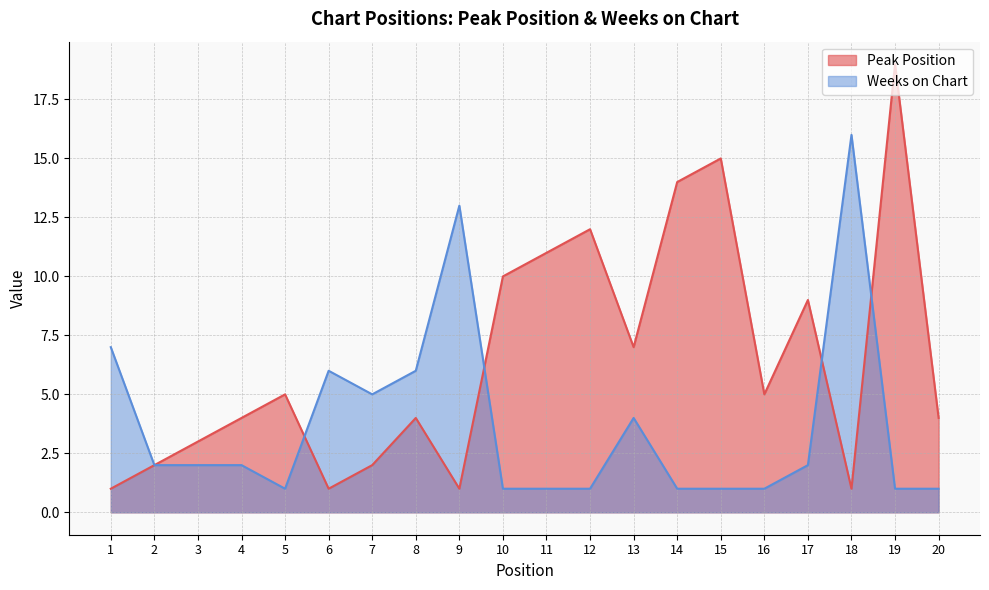

Between which two adjacent categories do Weeks on Chart and Peak Position first intersect?

5 and 6